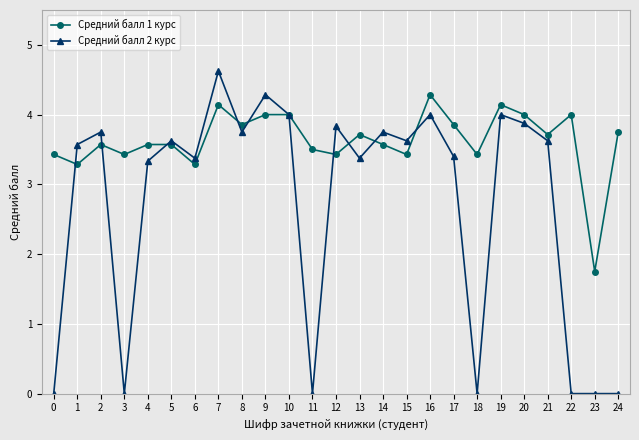

What are all the series names shown in the legend?

Средний балл 1 курс, Средний балл 2 курс